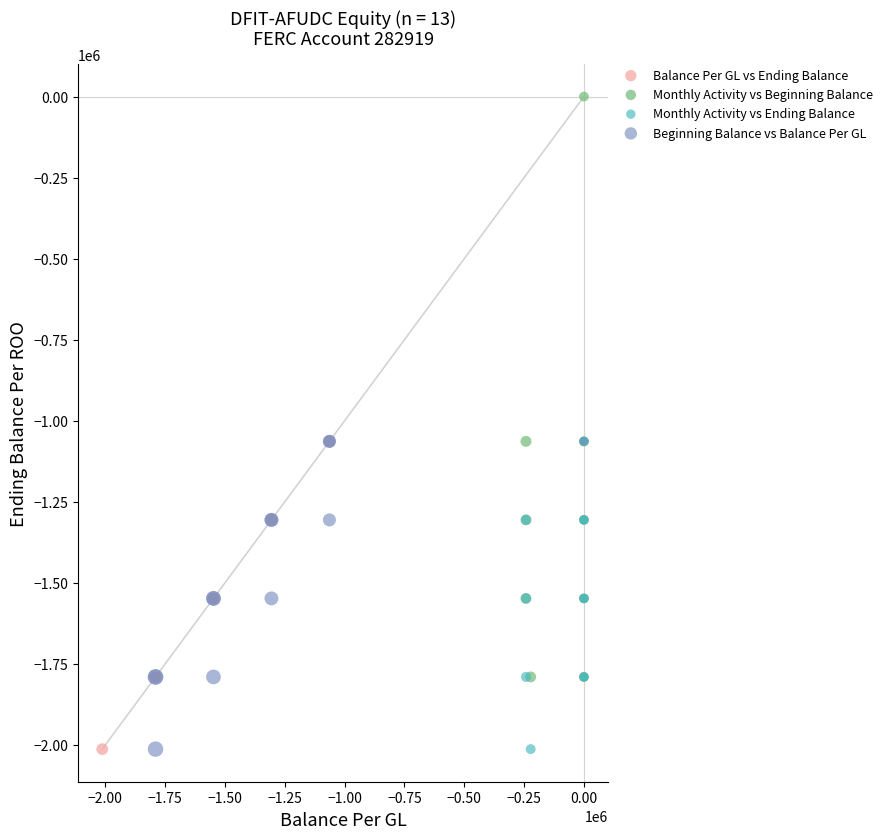

Which series reaches the maximum Y coordinate?

Monthly Activity vs Beginning Balance